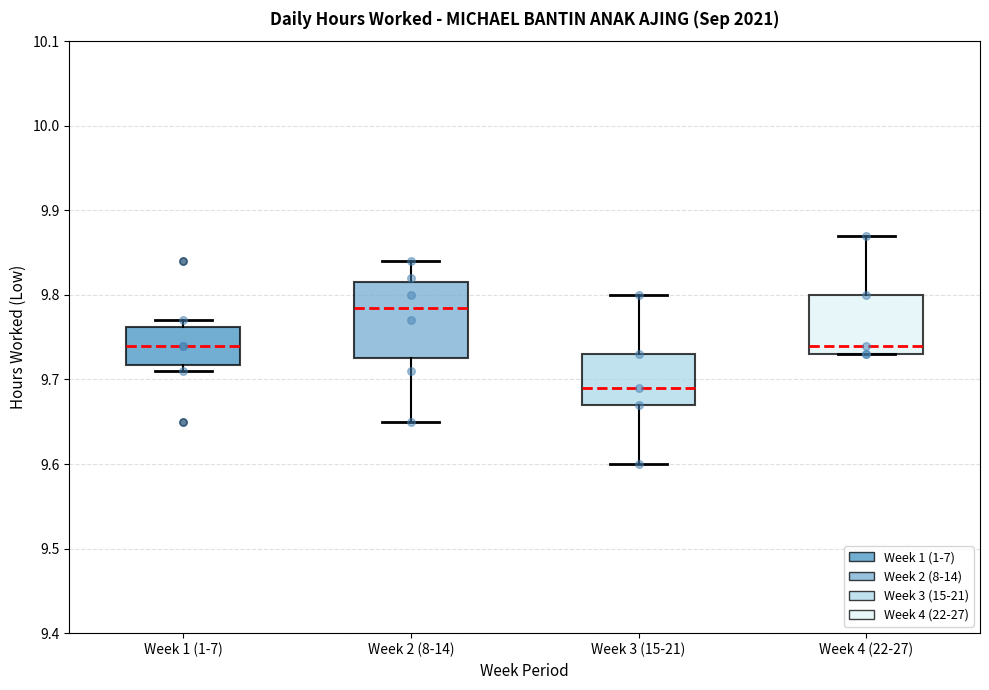

Comparing the boxes themselves (not the whiskers), which one is the tallest?

Week 2 (8-14)